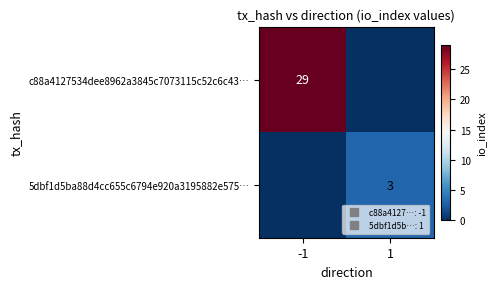

How many categories are shown in the chart?

2